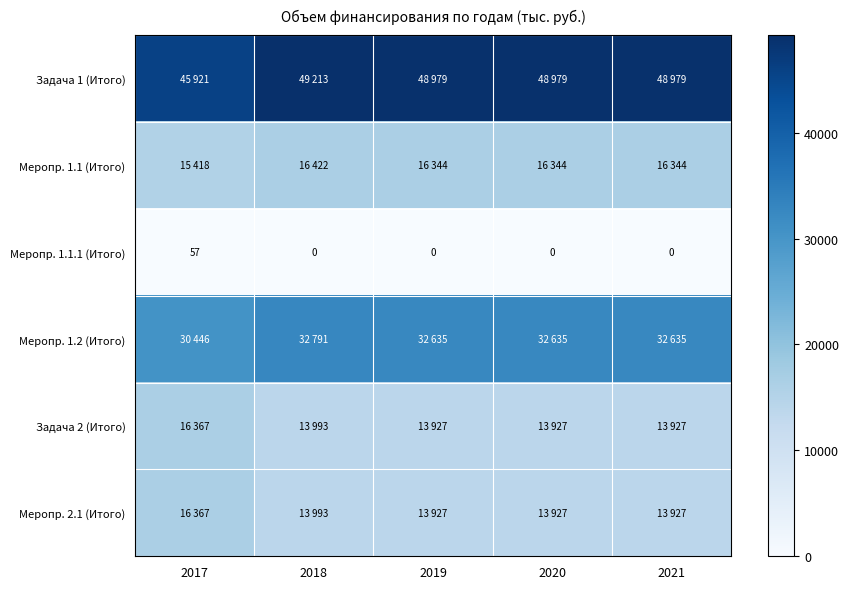

What is the sum of all Меропр. 1.1.1 (Итого) values?

57